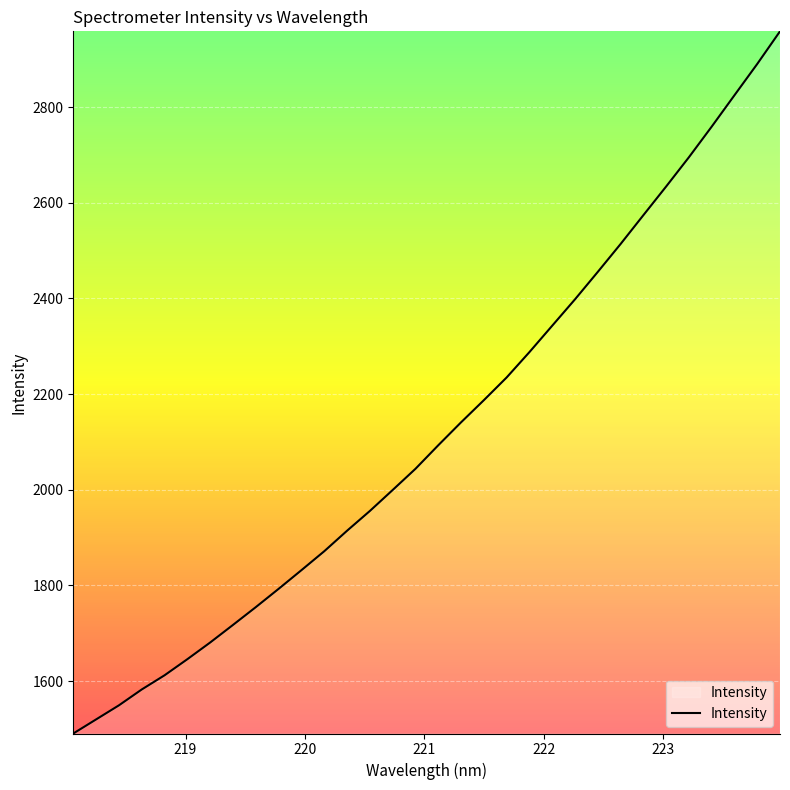

What is the smallest value displayed?

1490.4